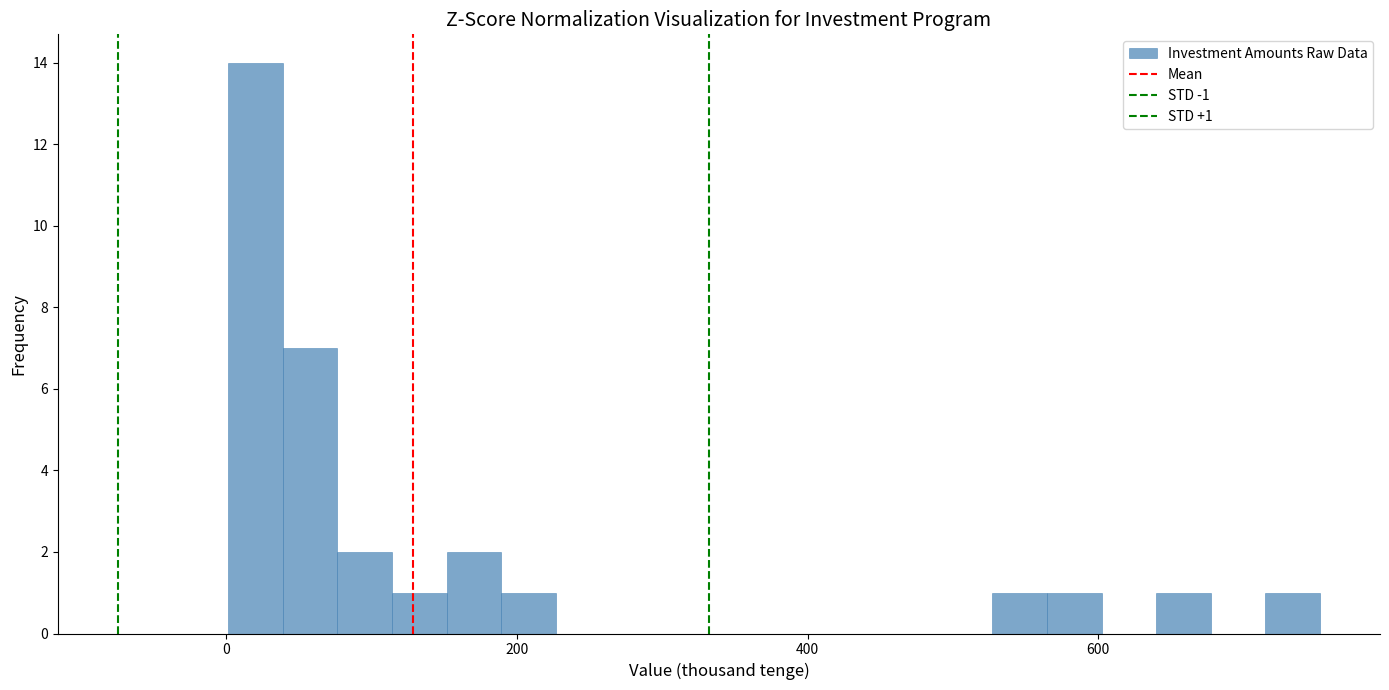

Around what value on the x-axis is the tallest bar? Give the approximate position of its centre, as read against the axis.

20